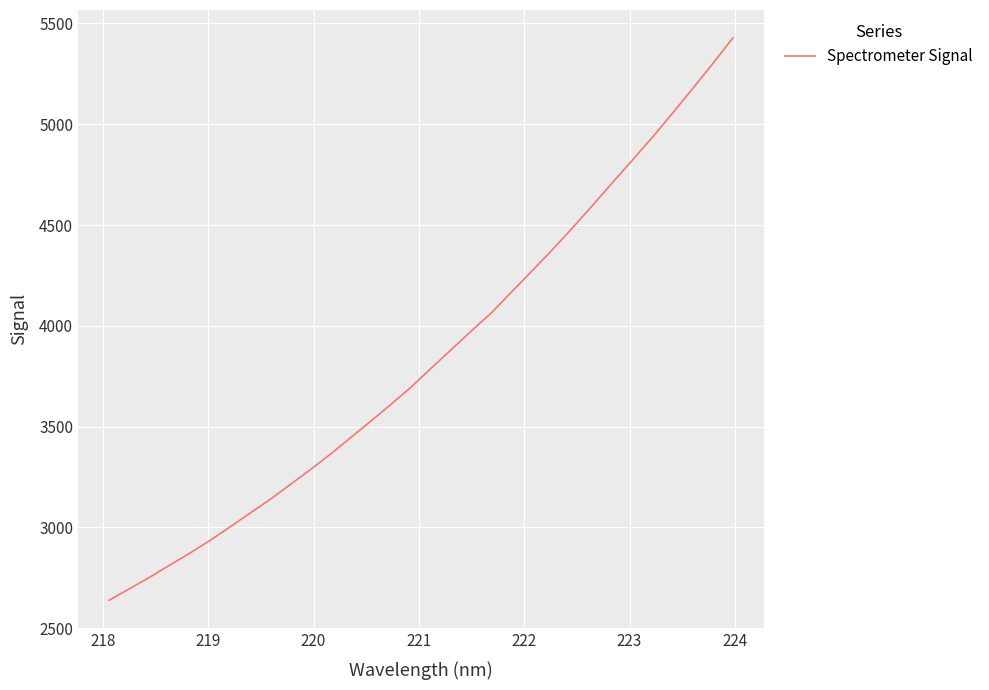

What is the smallest value displayed?

2638.2